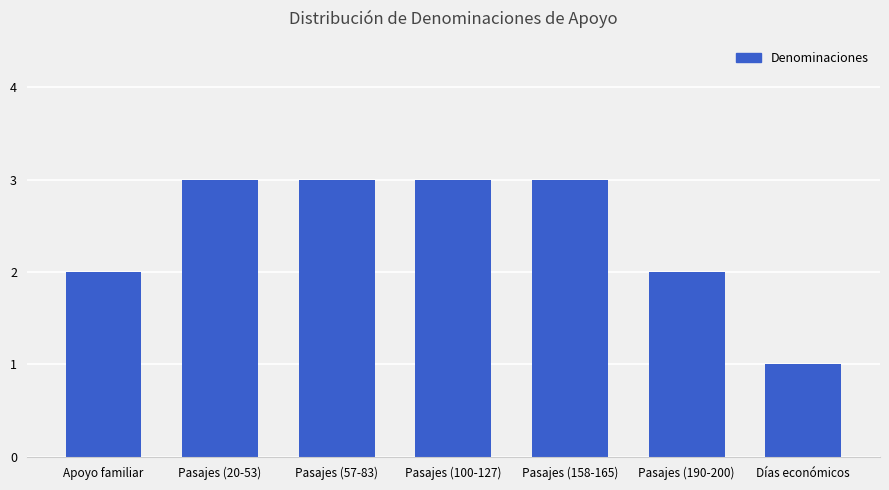

Is it true that the value at Pasajes (20-53) is 3?

True